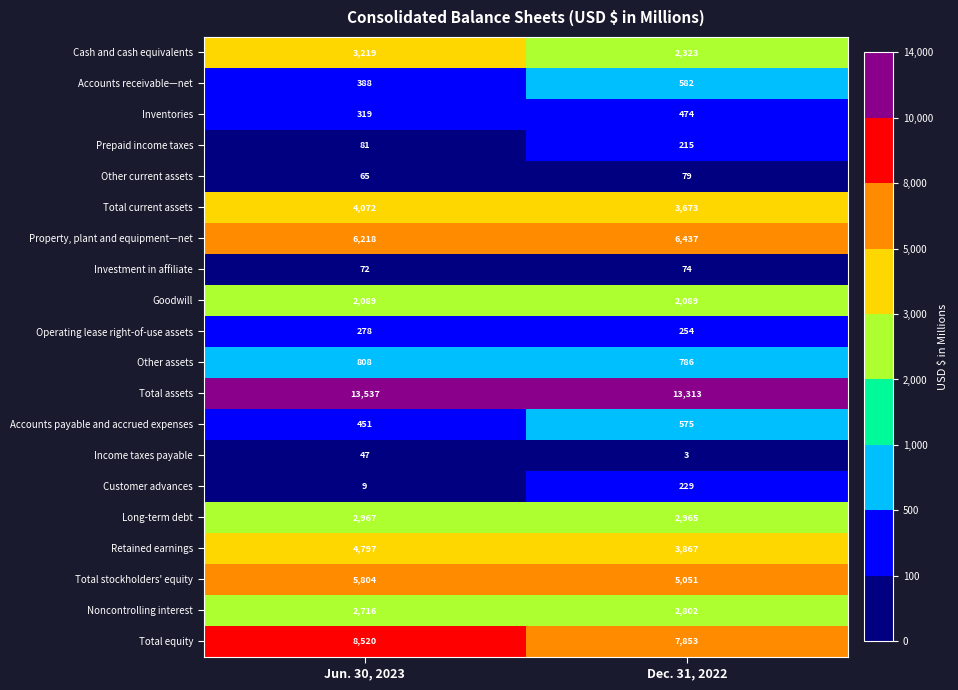

Is the value of Goodwill at Jun. 30, 2023 greater than the value of Accounts payable and accrued expenses at Jun. 30, 2023?

Yes